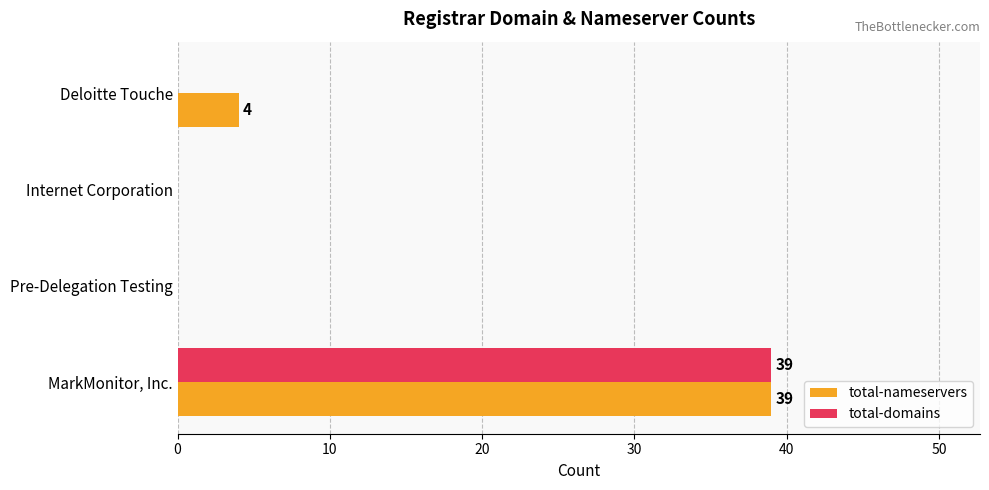

What is the average value of the total-nameservers series?

11